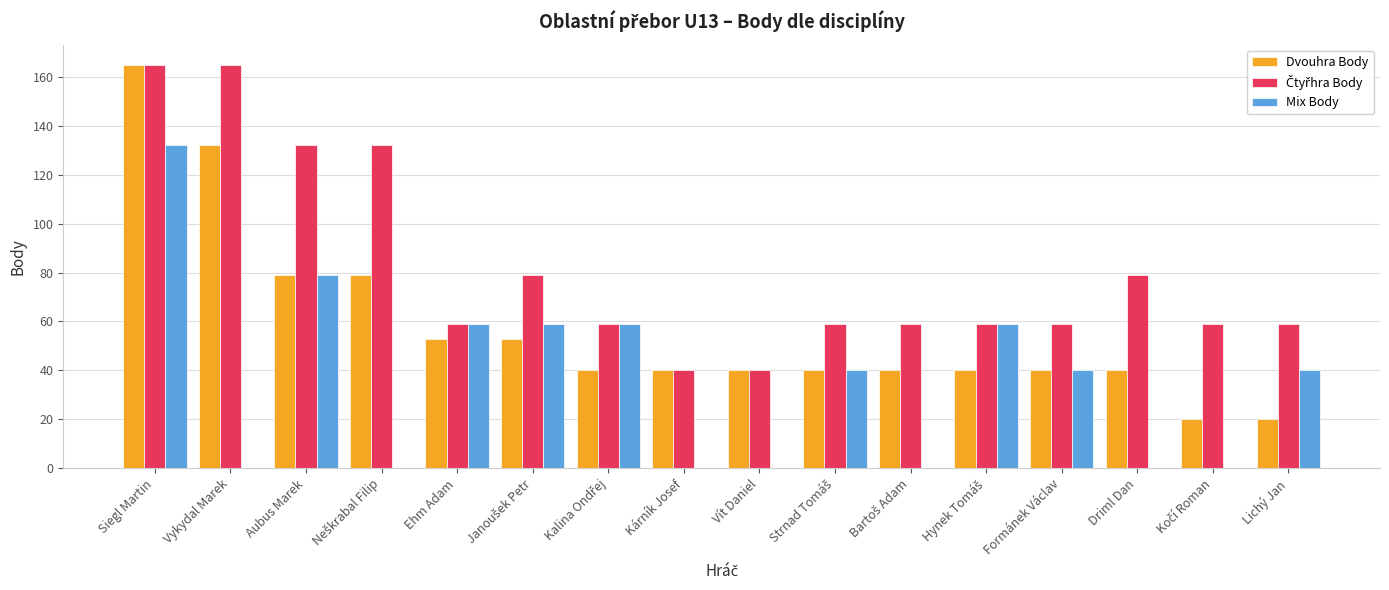

What is the total value across all series at Formánek Václav?

139